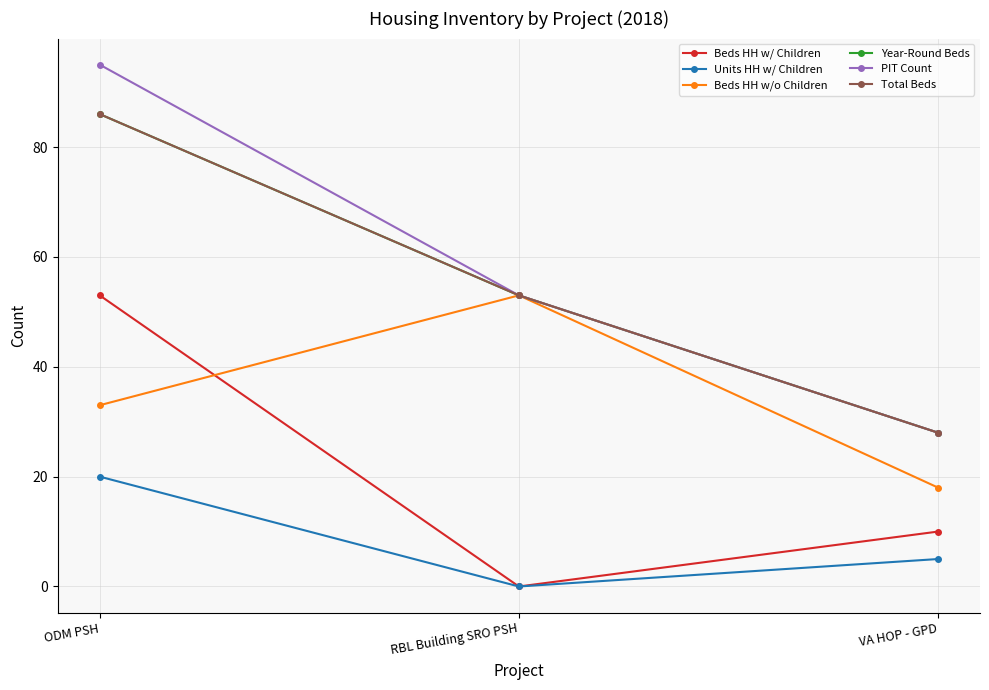

Does the chart have visible grid lines?

Yes